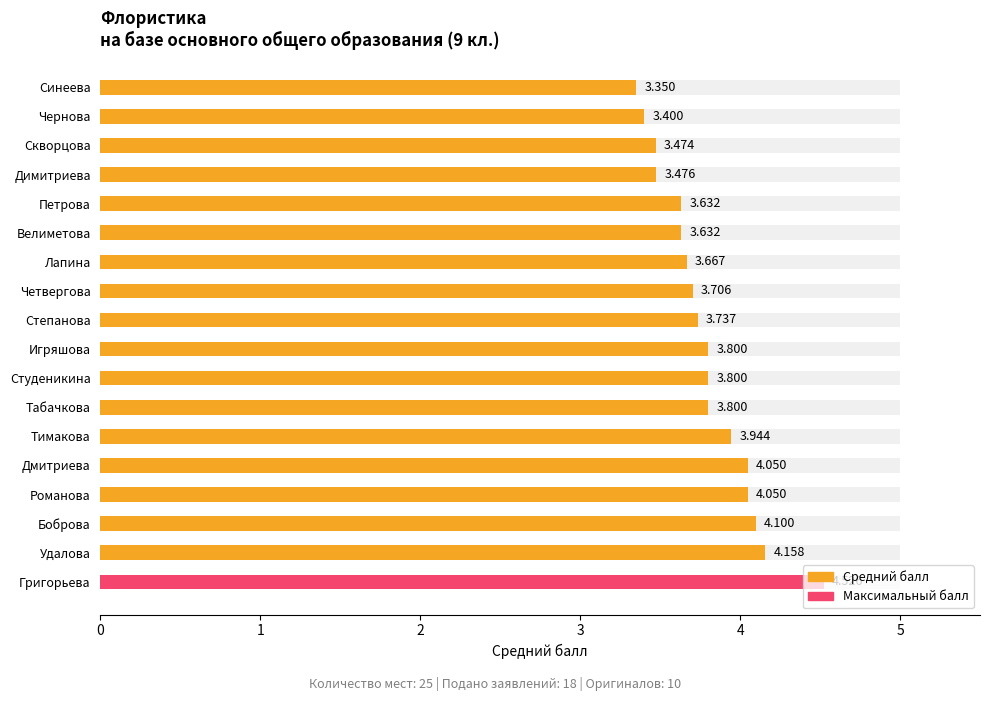

Rank the categories by value from lowest to highest.

Синеева, Чернова, Скворцова, Димитриева, Велиметова, Петрова, Лапина, Четвергова, Степанова, Табачкова, Студеникина, Игряшова, Тимакова, Романова, Дмитриева, Боброва, Удалова, Григорьева